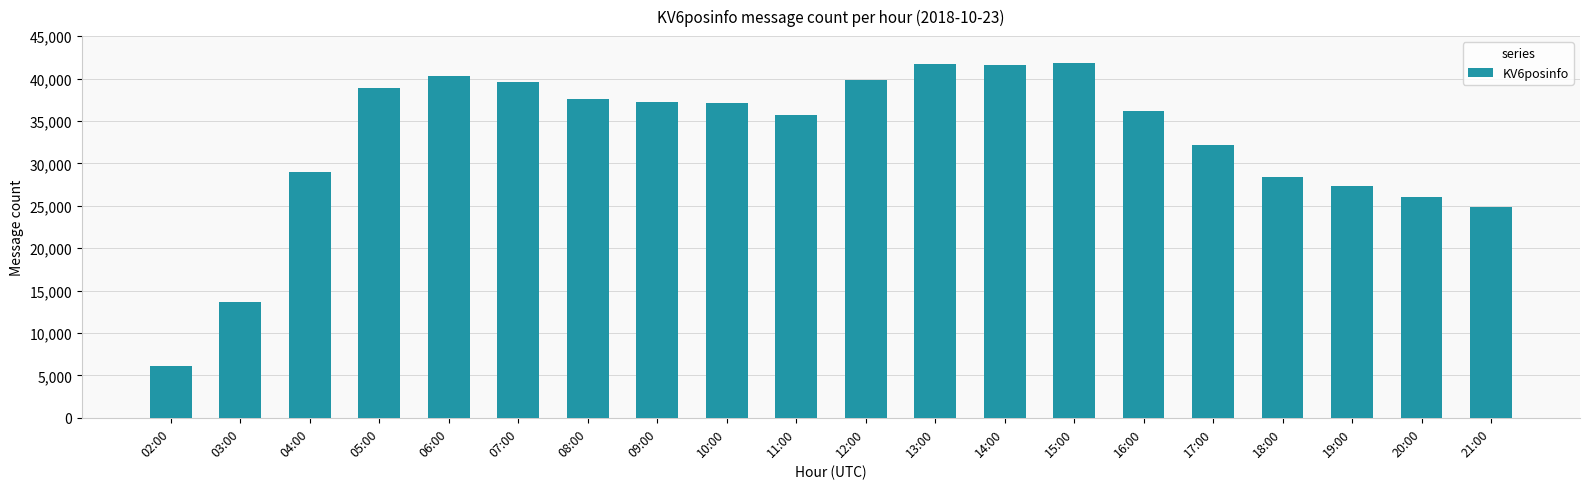

Is it true that the value at 18:00 is 28374?

True